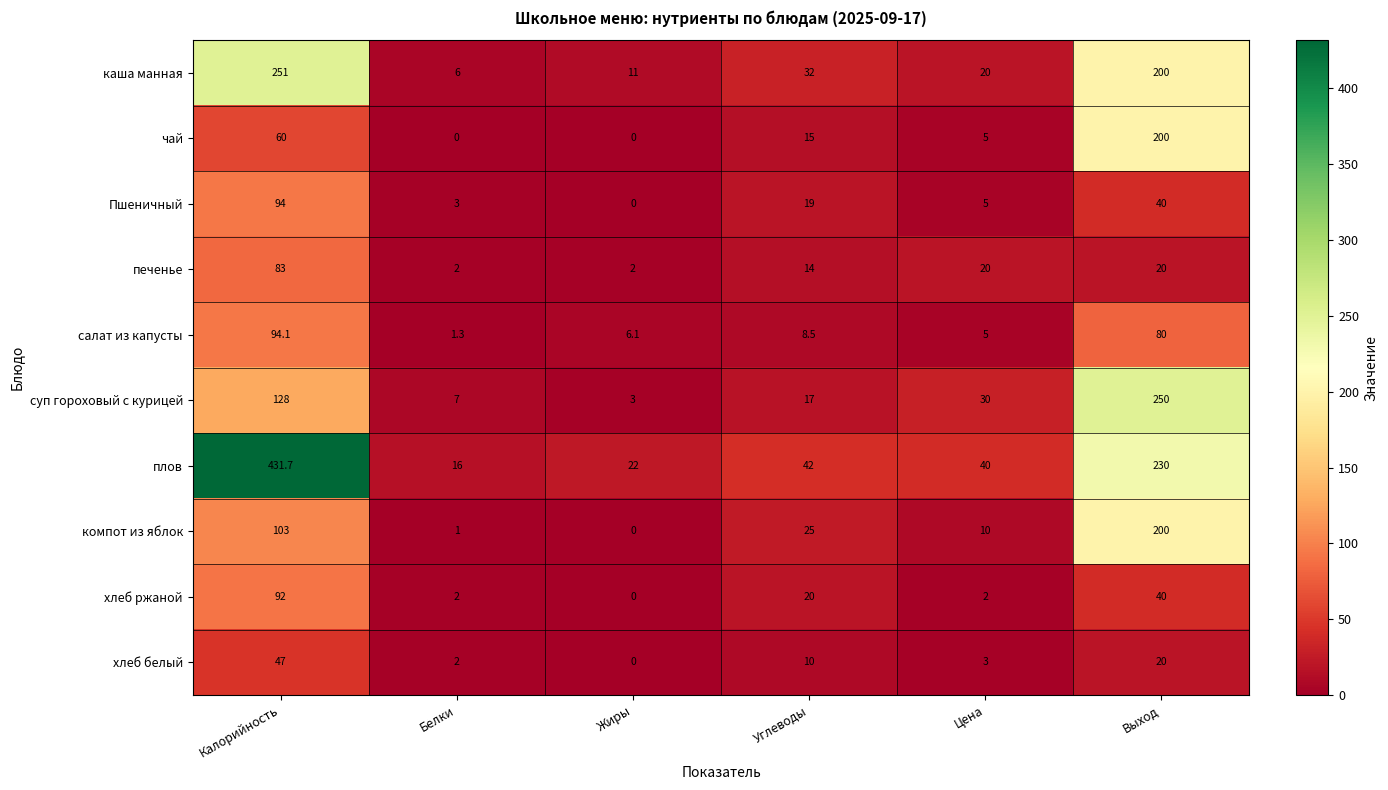

At which category is the sum across all series the highest?

Калорийность